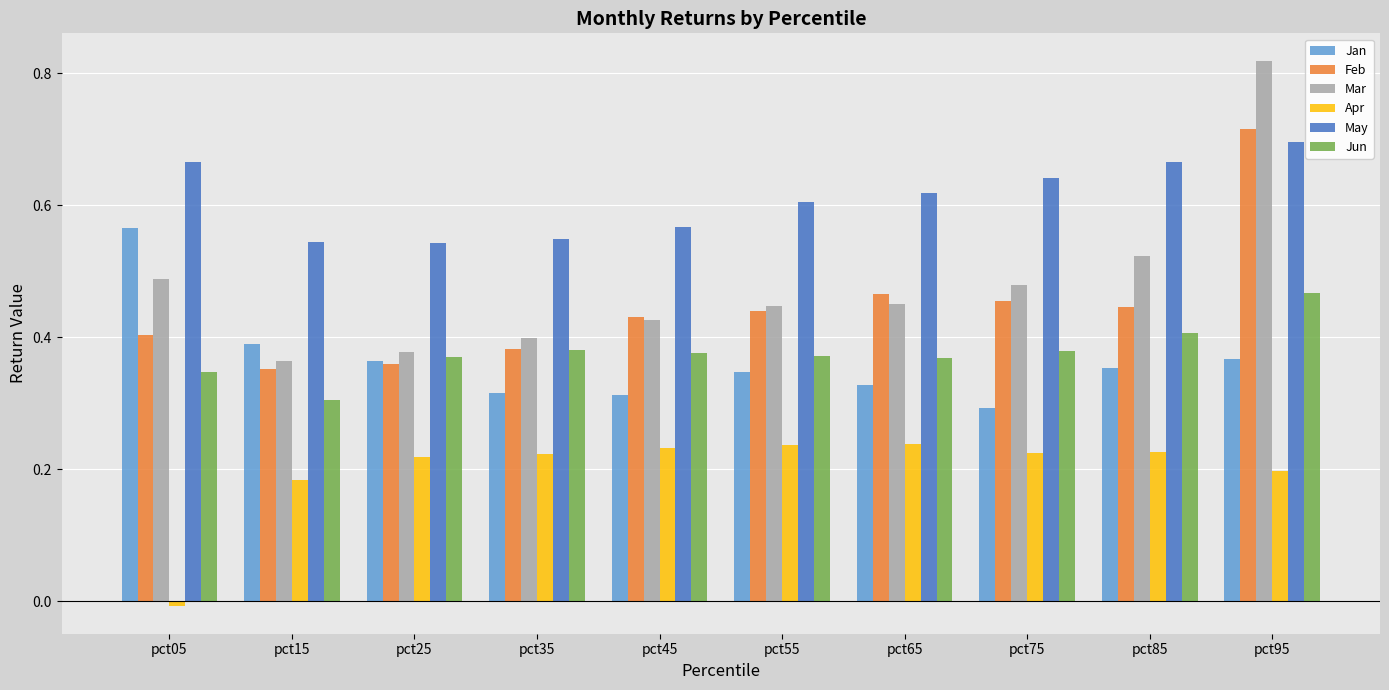

What is the sum of all Apr values?

2.0